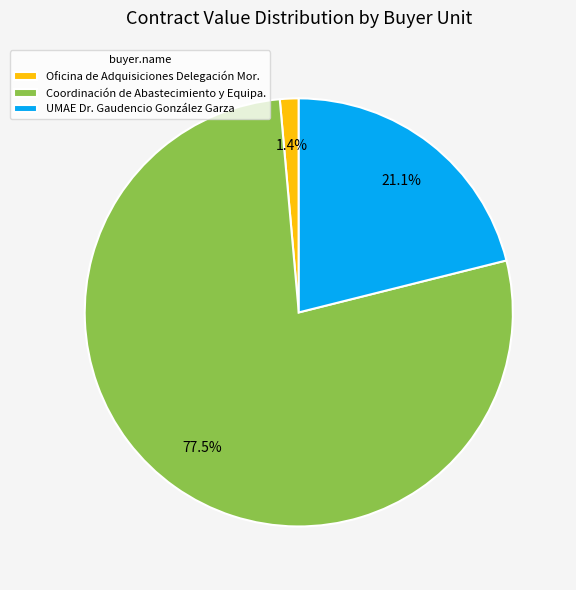

Rank the categories by value from highest to lowest.

Coordinación de Abastecimiento y Equipa., UMAE Dr. Gaudencio González Garza, Oficina de Adquisiciones Delegación Mor.